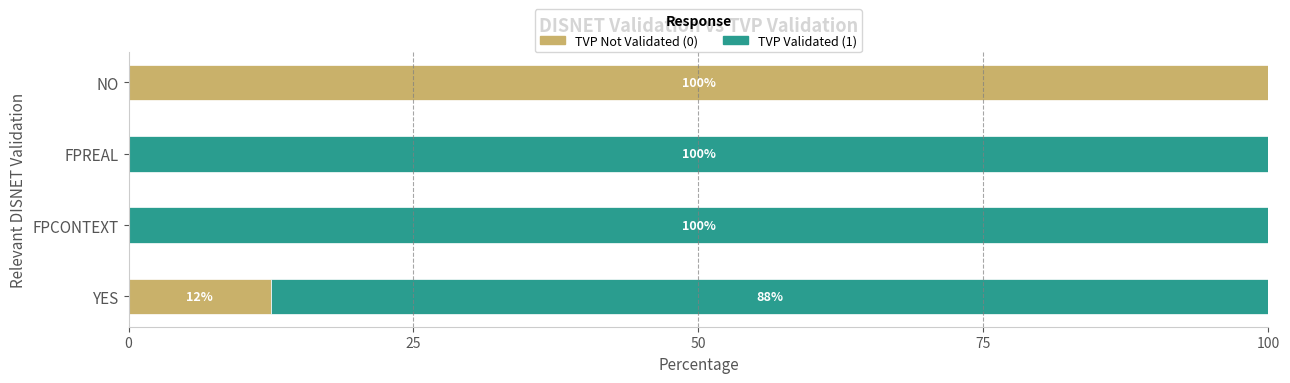

What is the total value across all series at FPREAL?

100.0